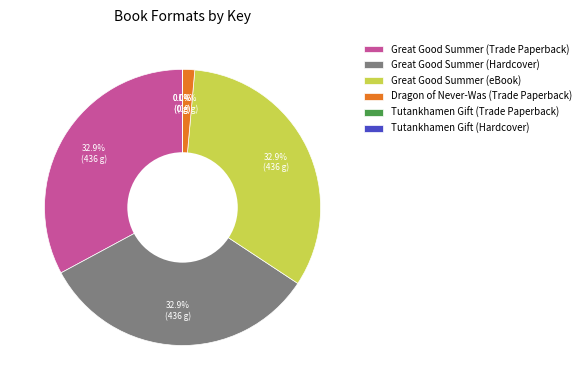

Is there a majority slice in this chart?

No